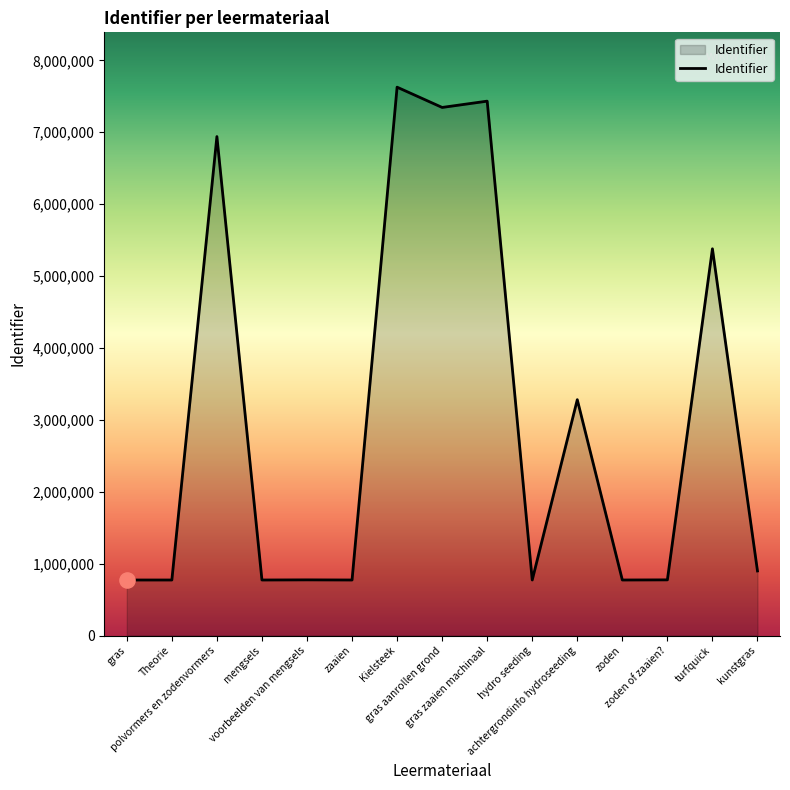

Between Theorie and gras aanrollen grond, which is larger?

gras aanrollen grond